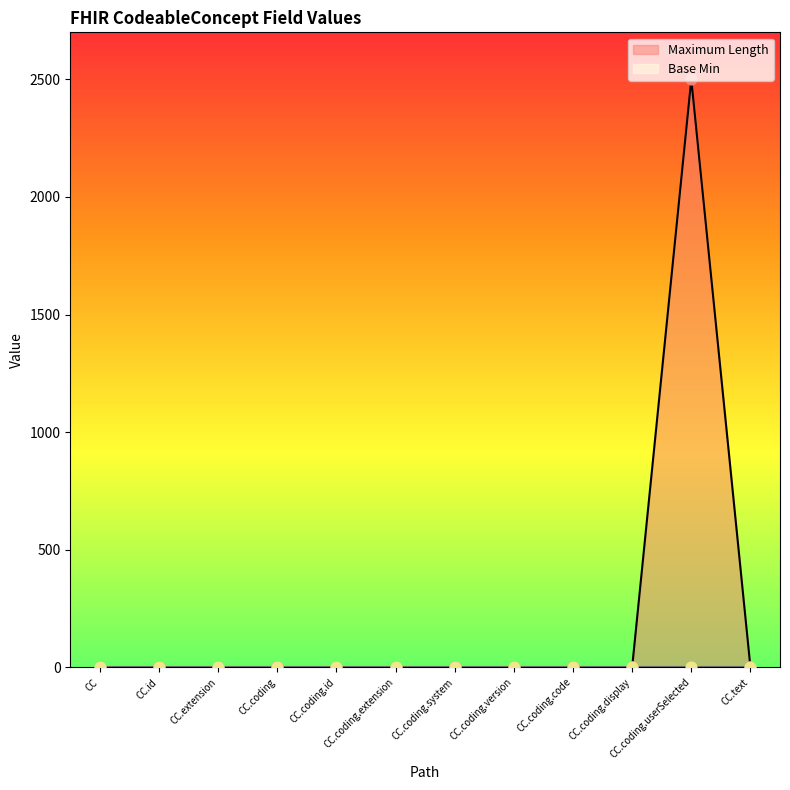

The Maximum Length series shows 1710 at CC.extension. True or false?

False